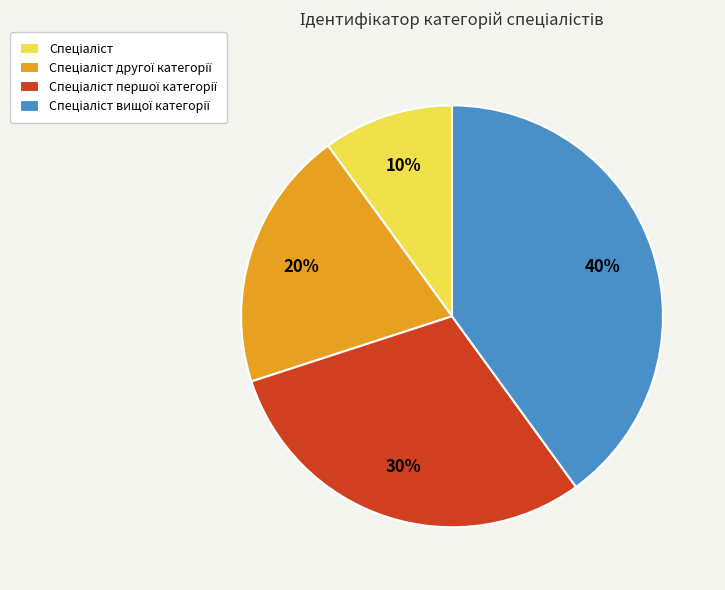

To the nearest percent, what is the average slice percentage?

25%